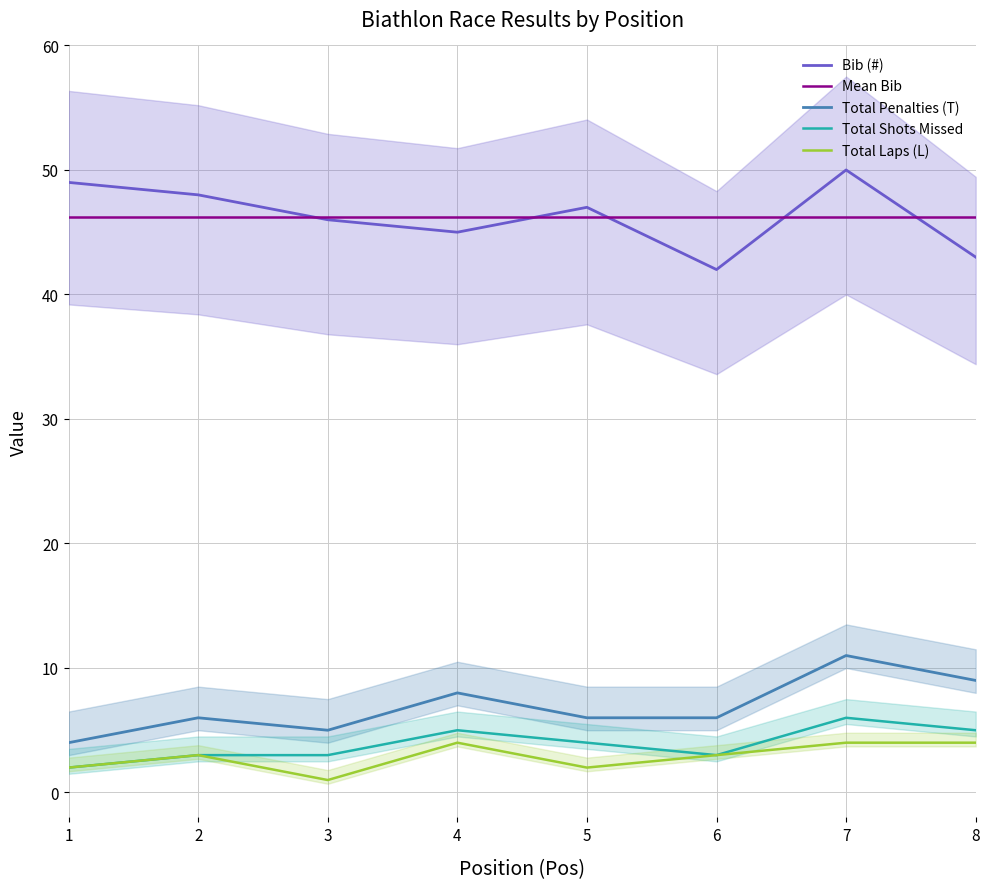

What is the smallest value displayed?

1